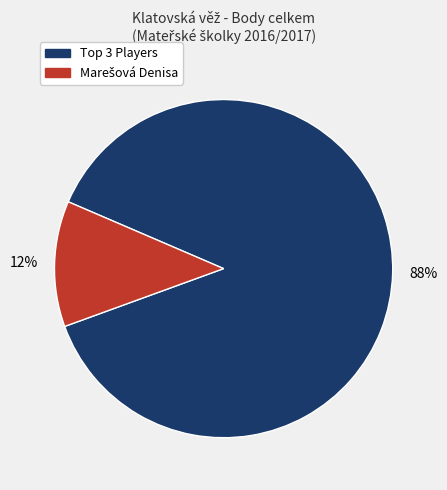

Which category has the biggest portion of the pie?

Top 3 Players